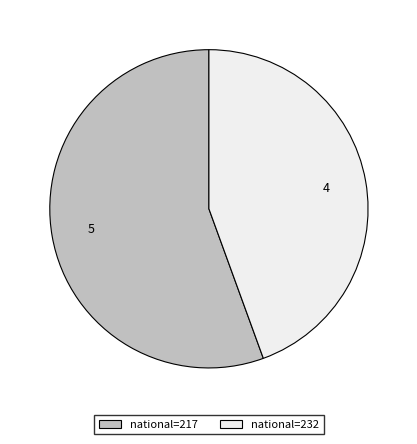

Is there a majority slice in this chart?

Yes